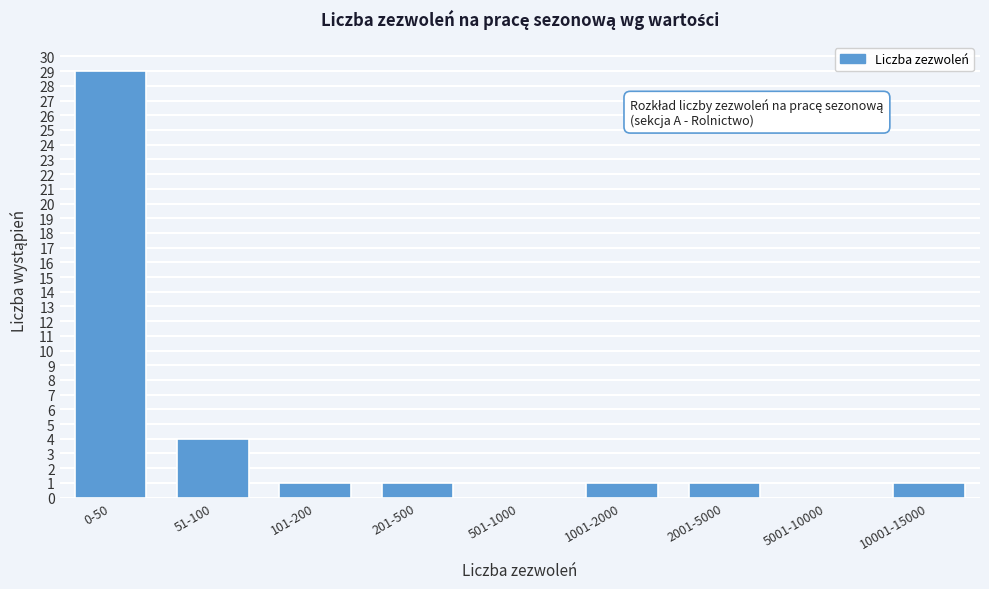

Reading left to right, list all the values displayed in this chart.

0-50=29	51-100=4	101-200=1	201-500=1	501-1000=0	1001-2000=1	2001-5000=1	5001-10000=0	10001-15000=1